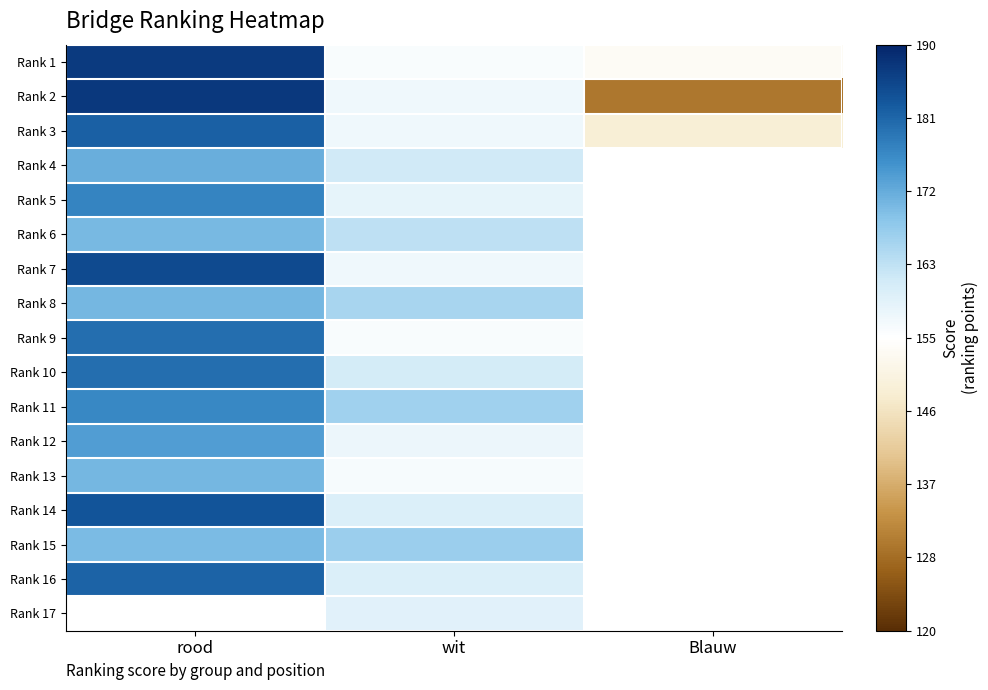

Count the number of categories in the chart.

3